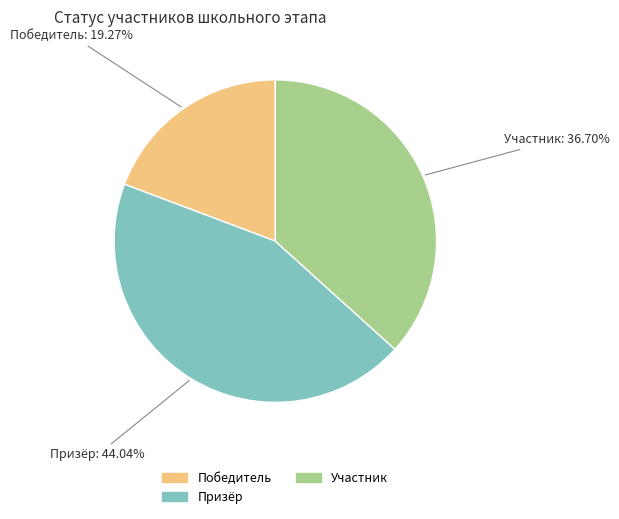

What percentage is the Победитель slice, to the nearest percent?

19%